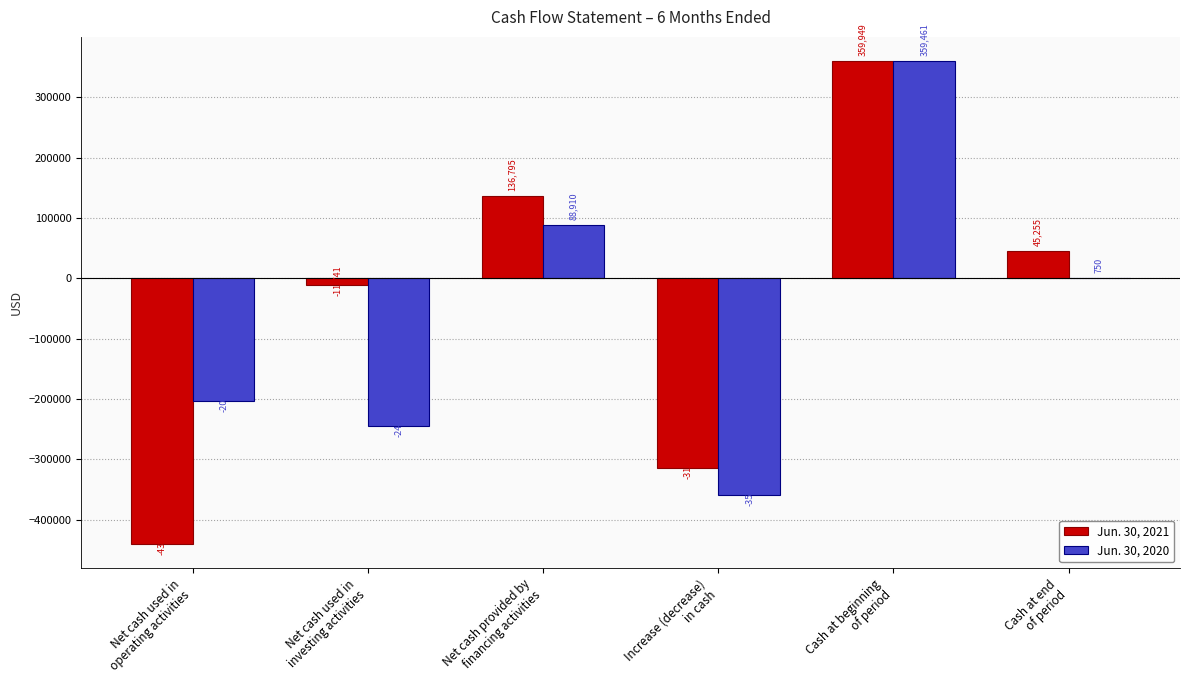

Which series has the largest total across all categories?

Jun. 30, 2021